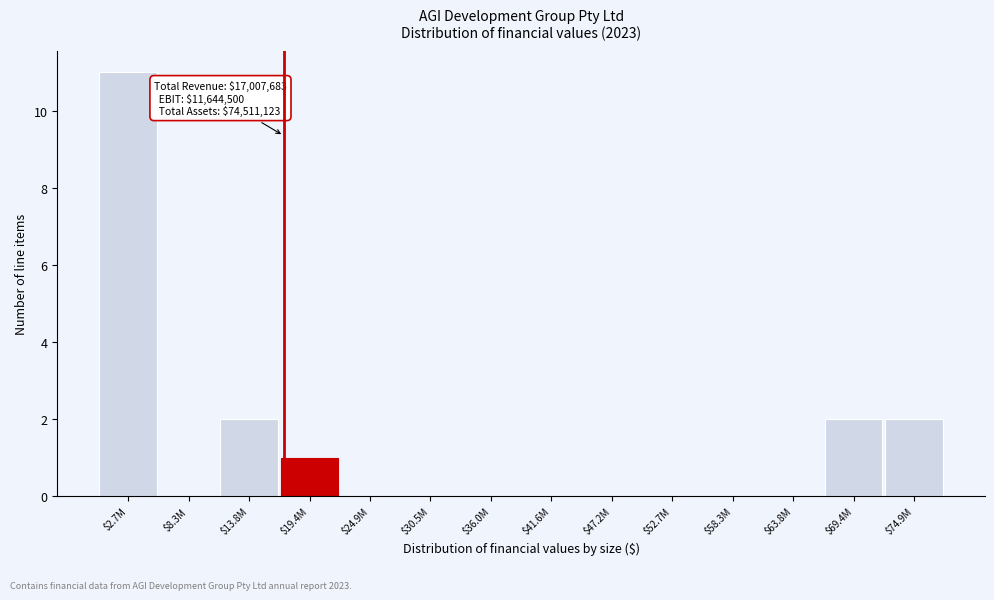

The chart shows a value of 0 at $58.3M. True or false?

True